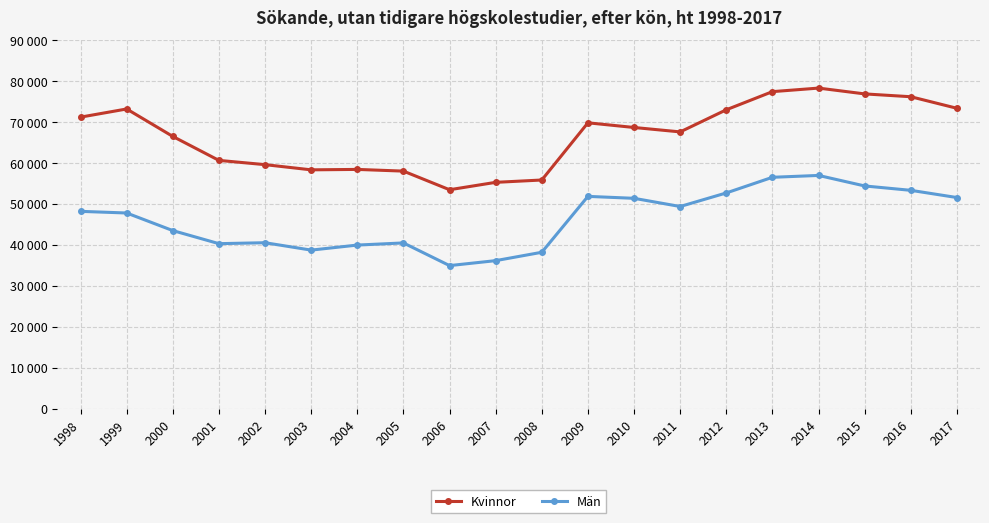

Rank the series by their average value, from highest to lowest.

Kvinnor, Män